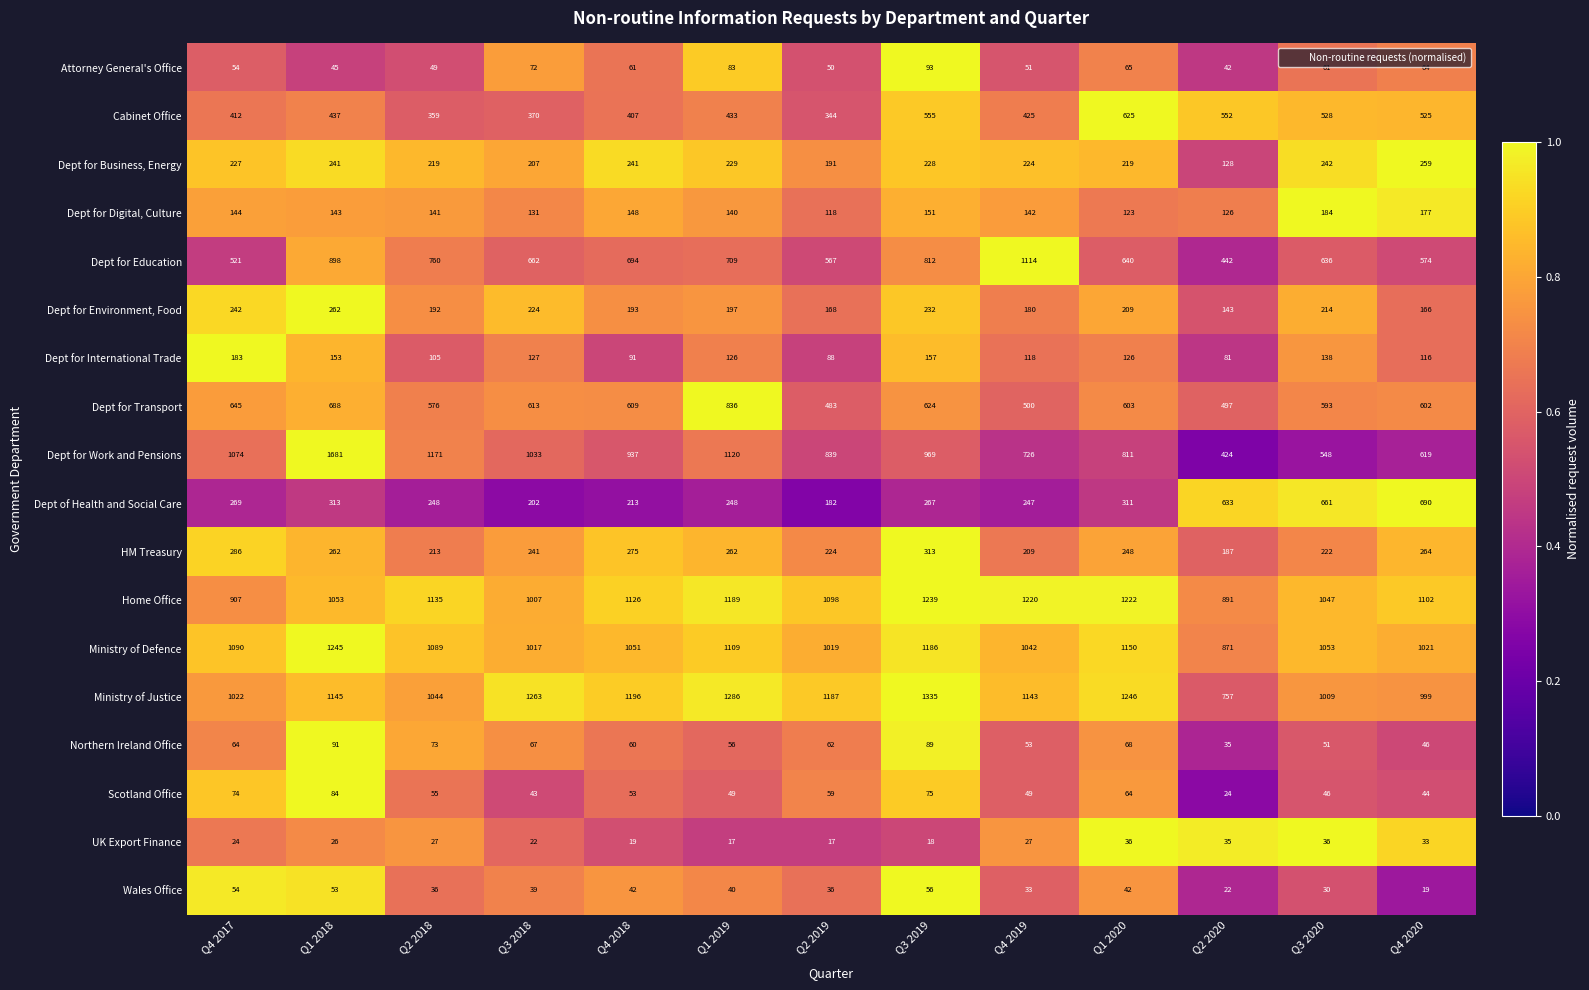

Is it true that Dept for Digital, Culture equals 140 at Q1 2019?

True